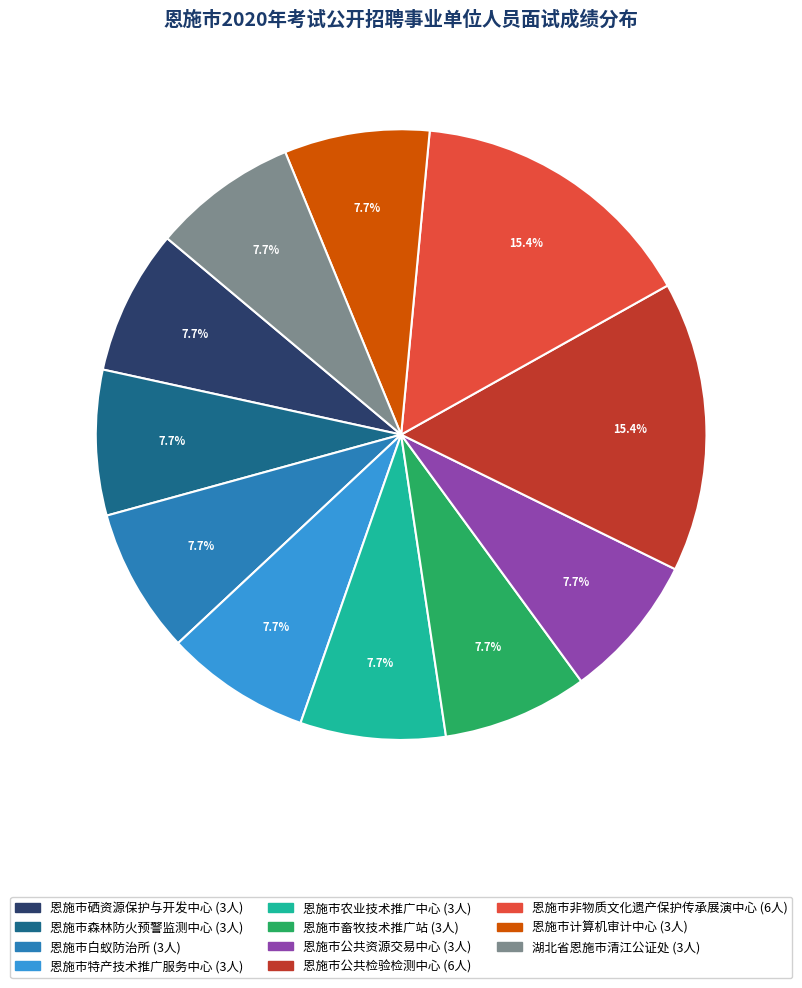

True or false: 恩施市森林防火预警监测中心 accounts for 1% of the total.

False